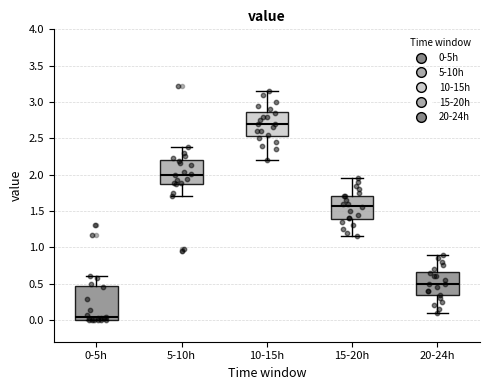

Which box's median line is the highest?

10-15h